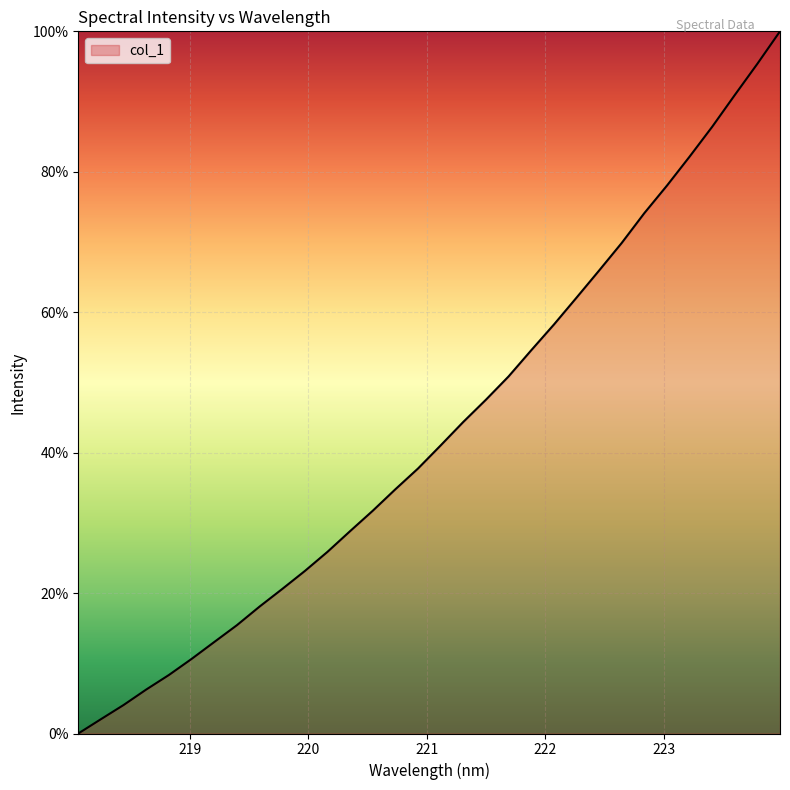

What is the difference between the maximum and minimum values?

100.0